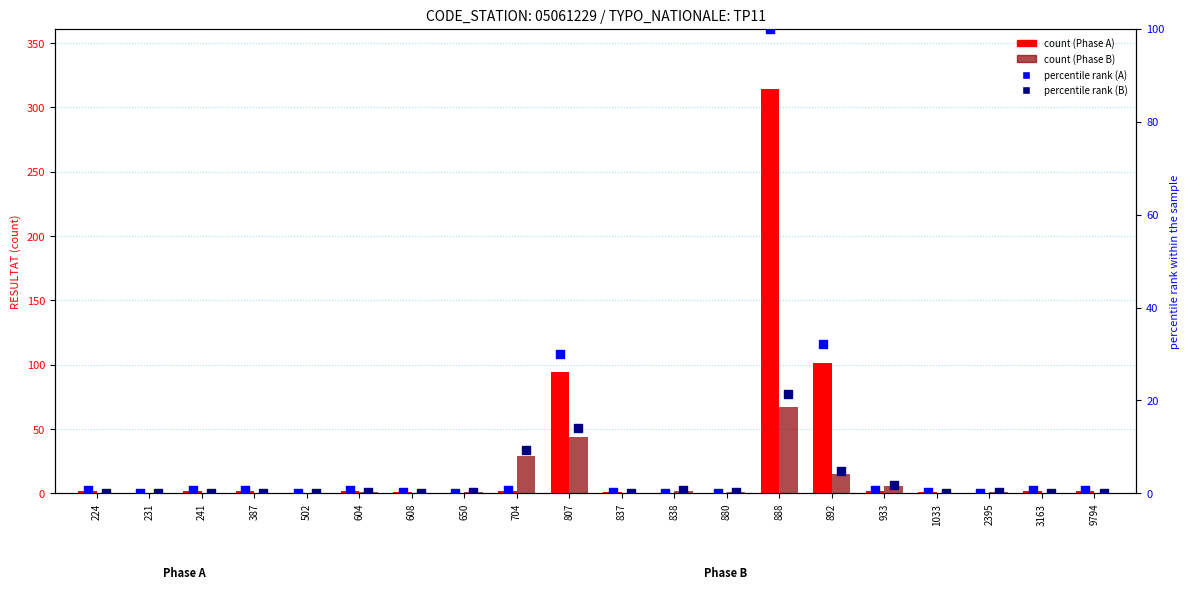

Which series has the largest total across all categories?

RESULTAT_A